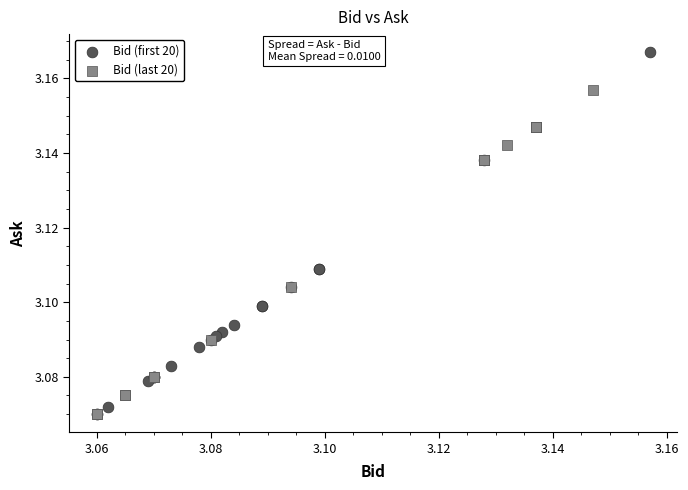

Which series contains the highest Y value?

Bid (first 20)